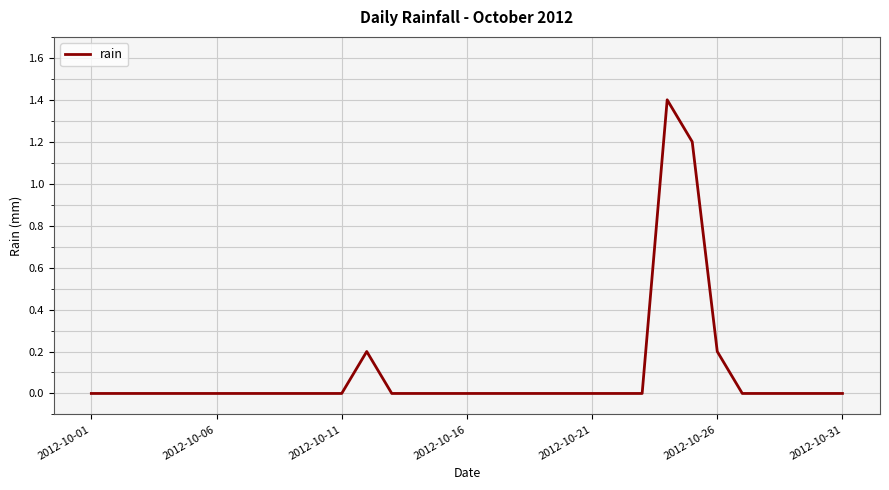

True or false: there are more than 0 points higher than both neighbors.

True